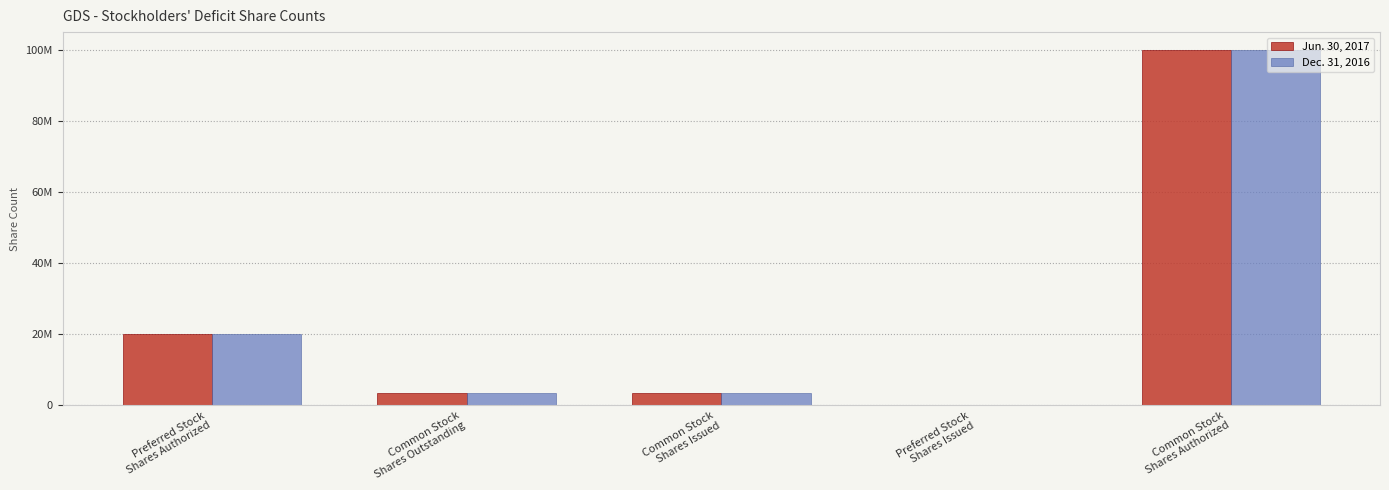

What is the value of the Dec. 31, 2016 bar at the 3rd from the left?

3500000